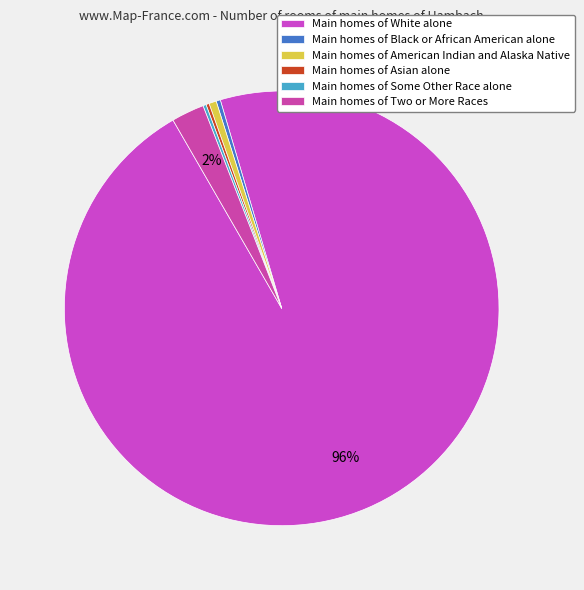

What is the majority slice?

White alone